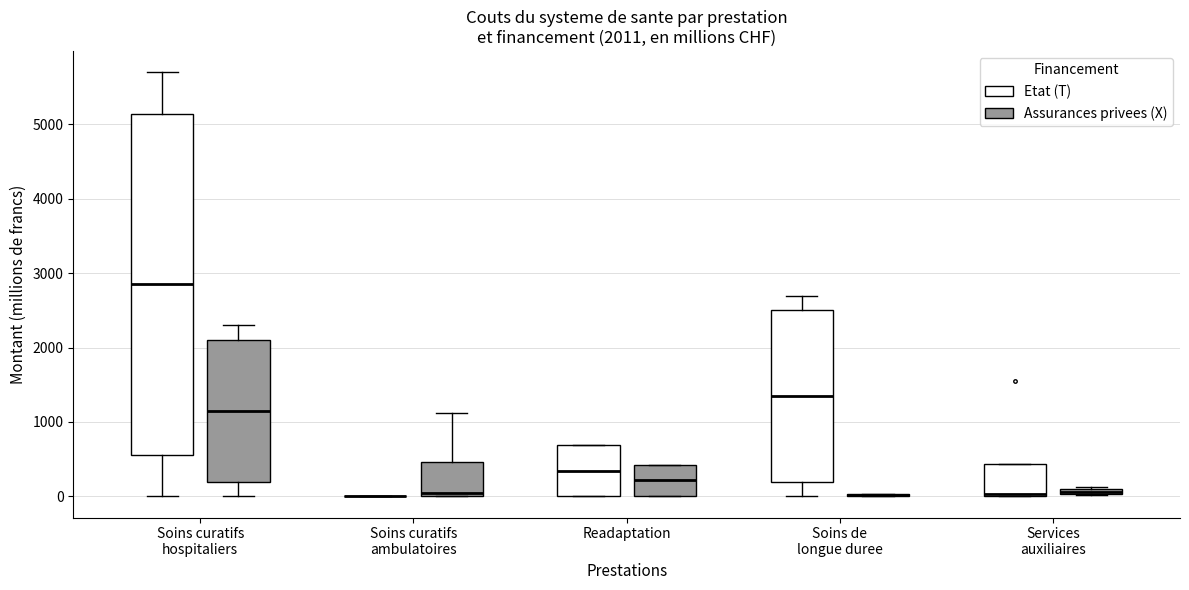

Which box is the tallest, from its lower edge to its upper edge?

Soins curatifs hospitaliers (Etat (T))